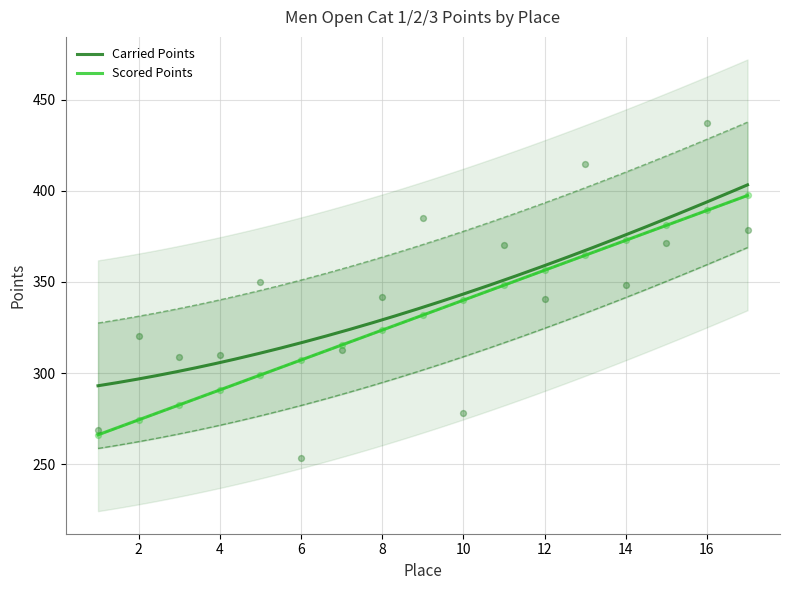

What are all the series names shown in the legend?

Carried Points, Scored Points